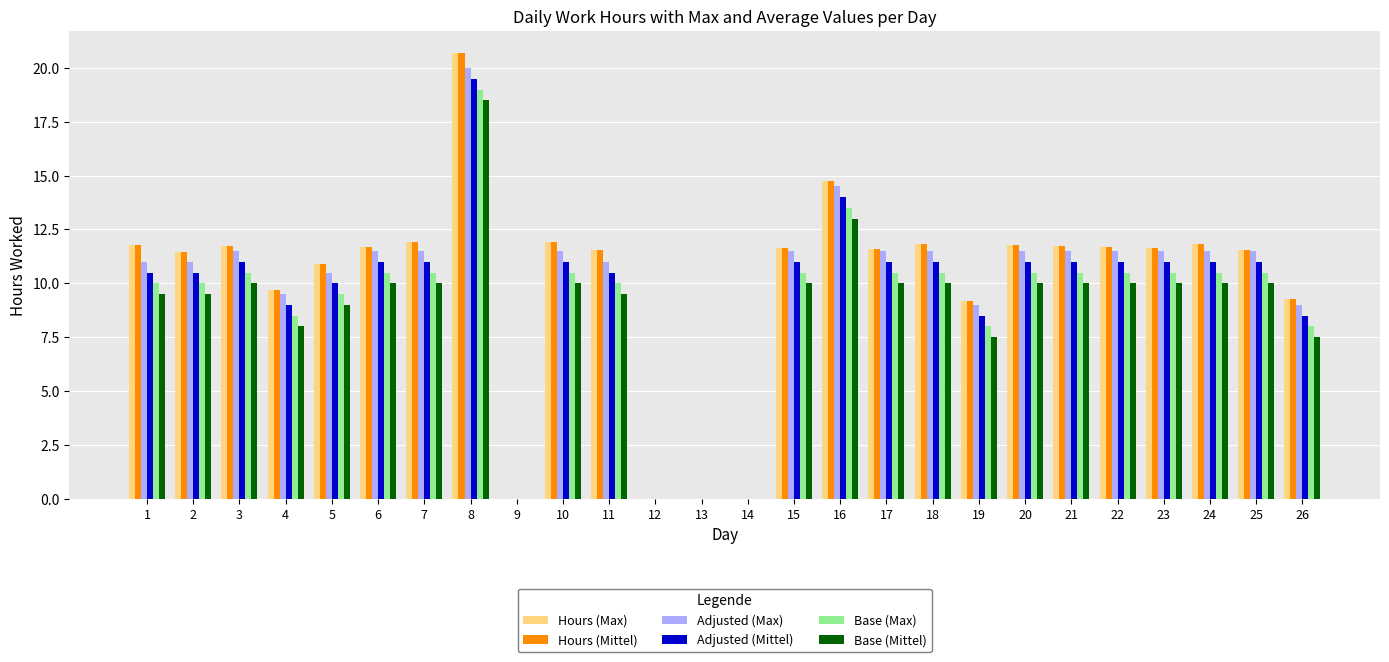

How many data points does each series have?

26